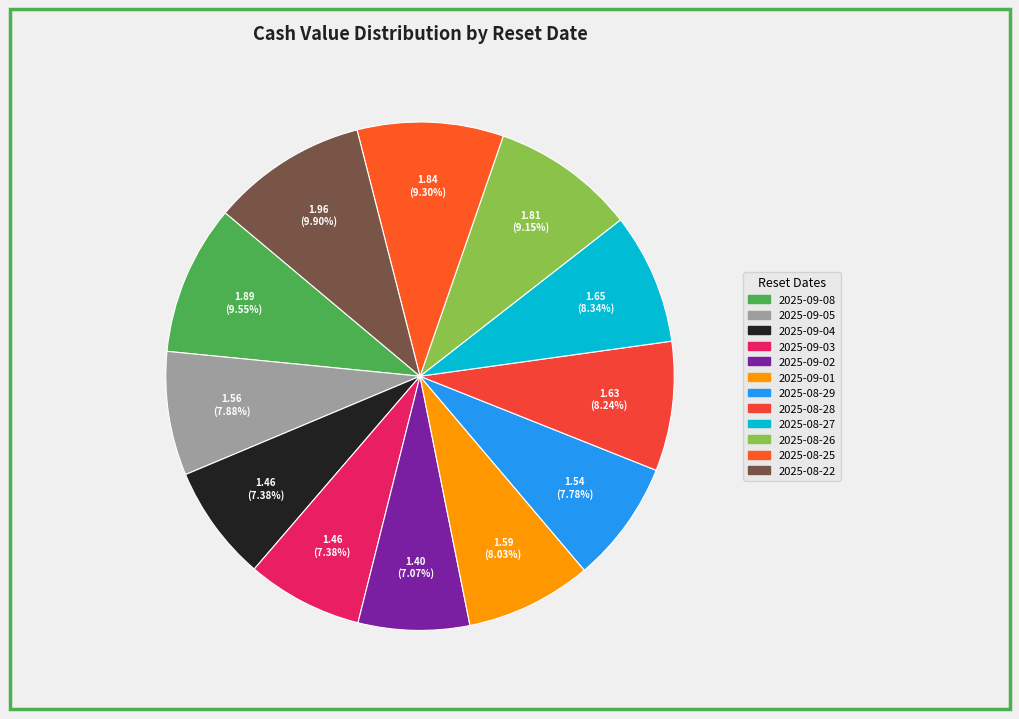

What is the total percentage of 2025-08-29 and 2025-09-08?

17.3%